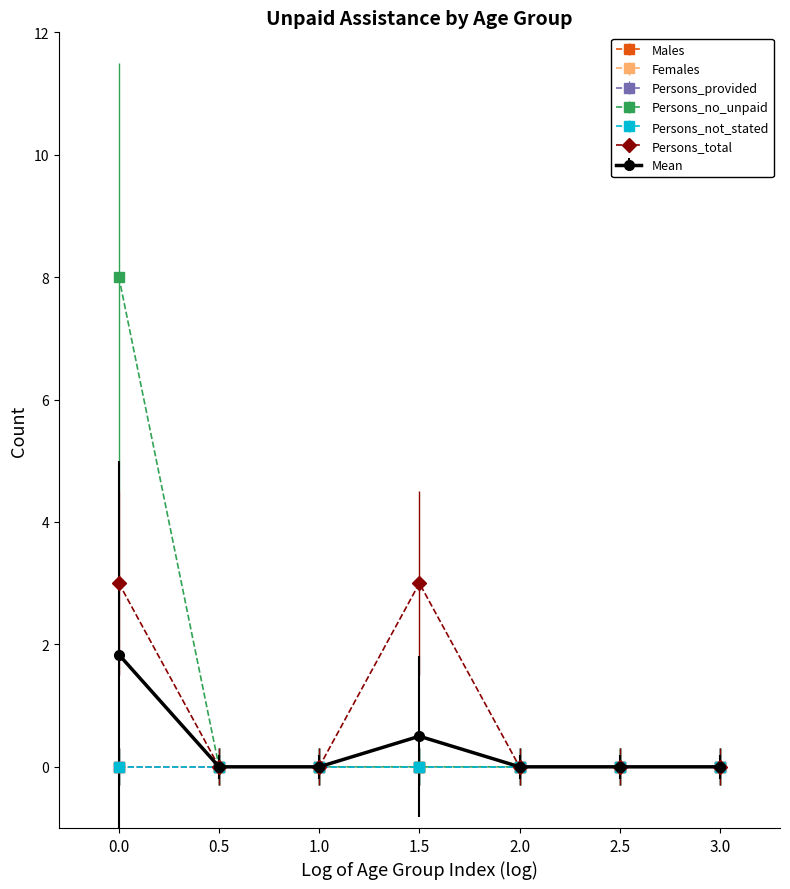

Does the chart have visible grid lines?

No